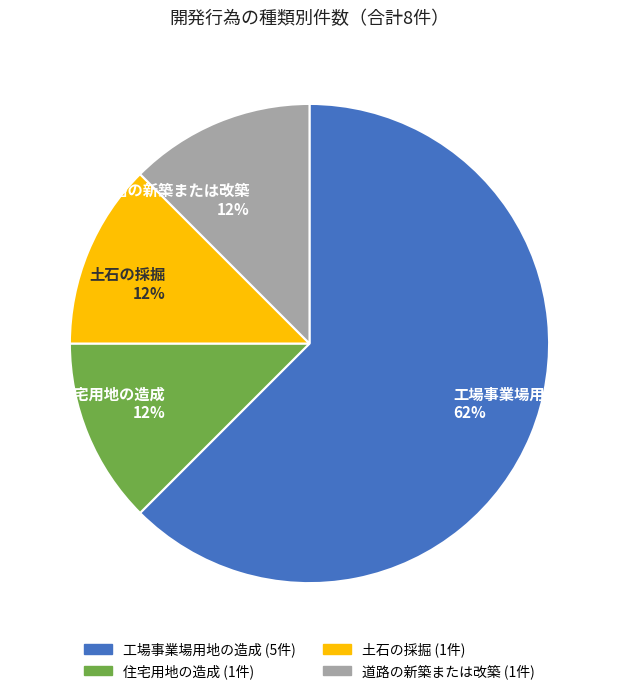

Does 工場事業場用地の造成 62% represent more than half of the total?

Yes